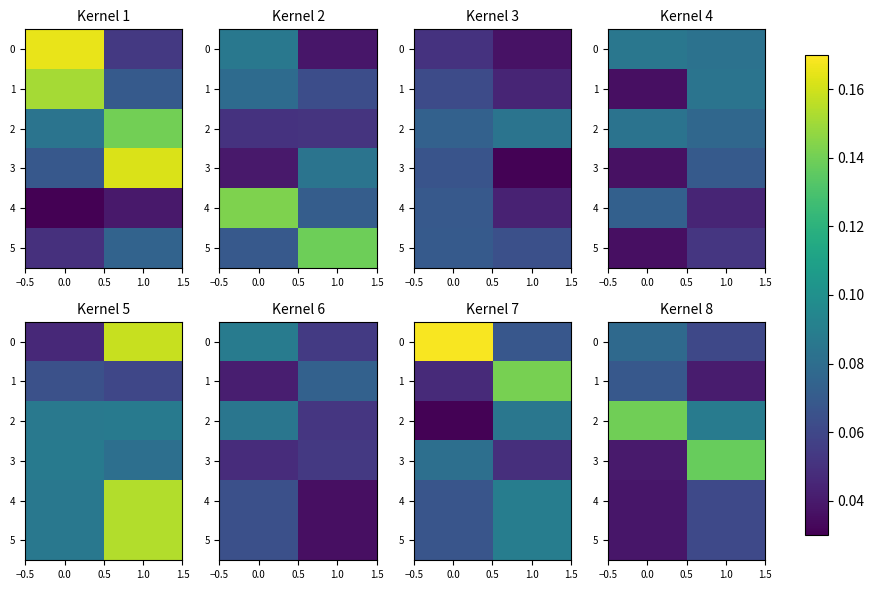

Is it true that 5 equals 0.1 at 1.0?

False